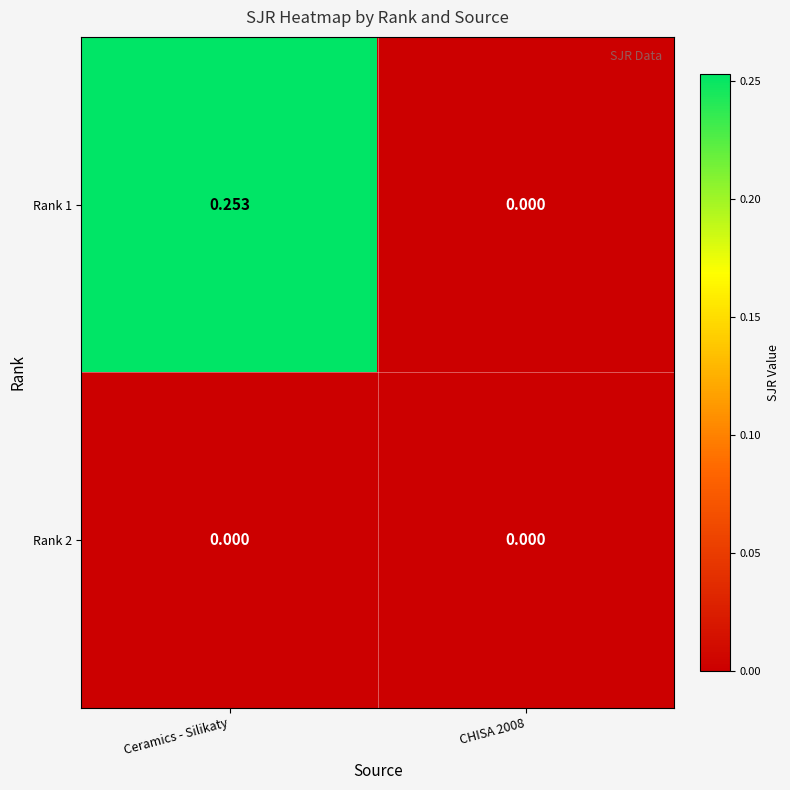

Which category has the highest value in the Rank 1 series?

Ceramics - Silikaty